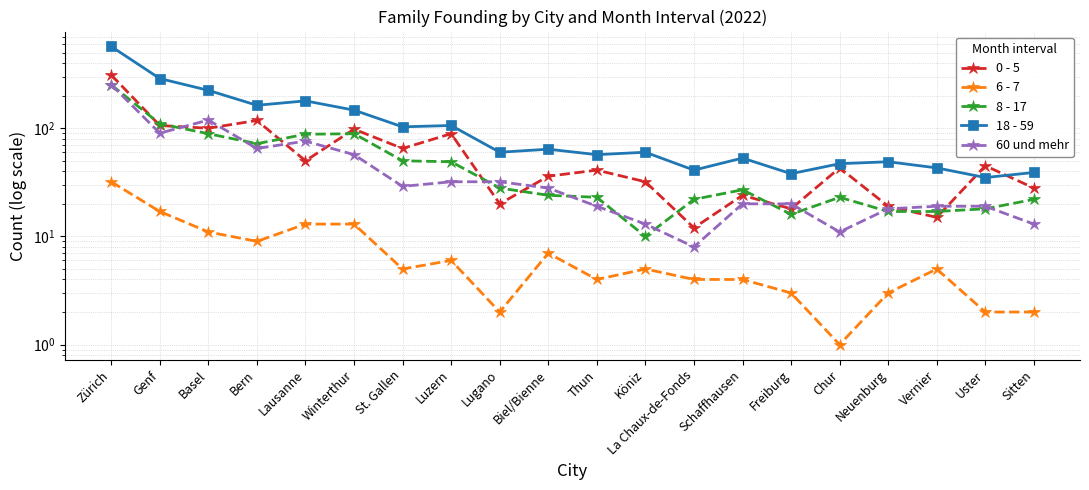

At which label does 60 und mehr reach its peak?

Zürich